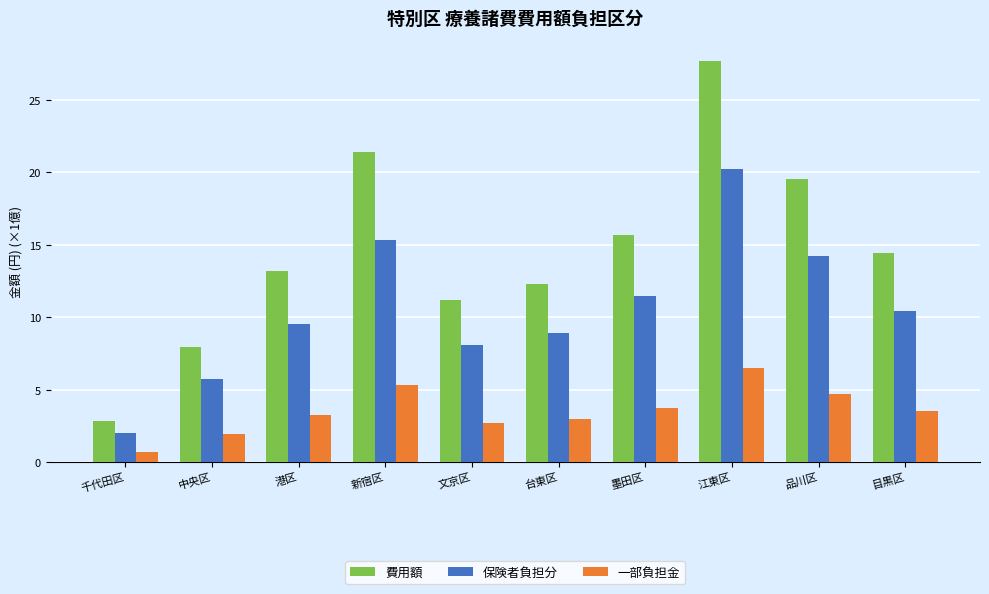

Which series has the largest range (max minus min)?

費用額